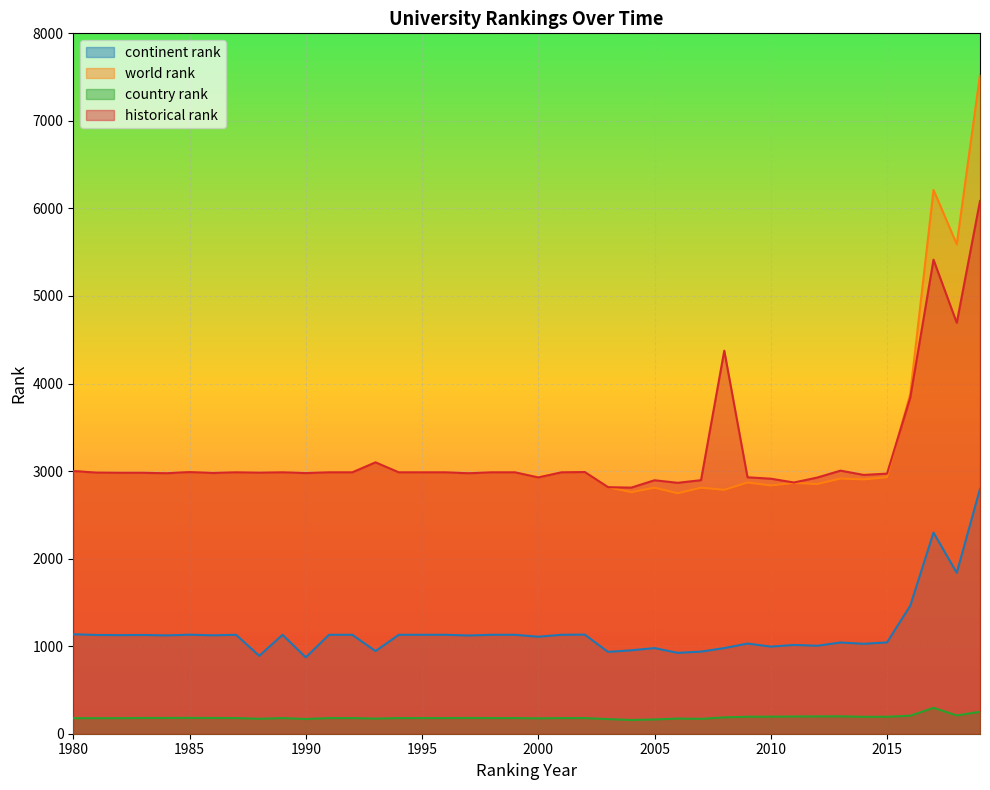

What is the difference between the historical rank values at 1986 and 2003?

162.0